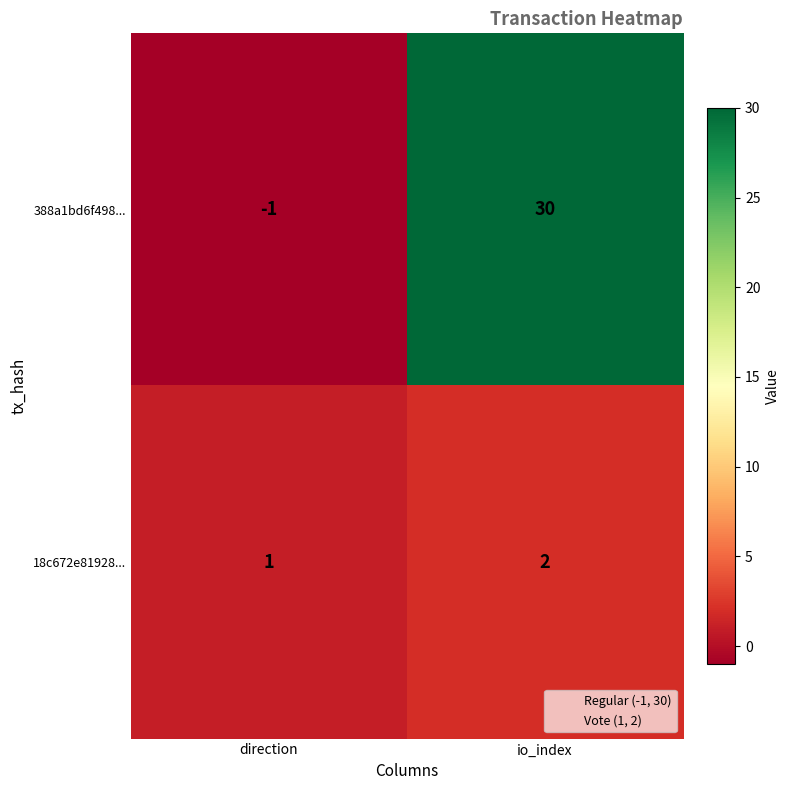

What is the difference between the highest and lowest values at io_index?

28